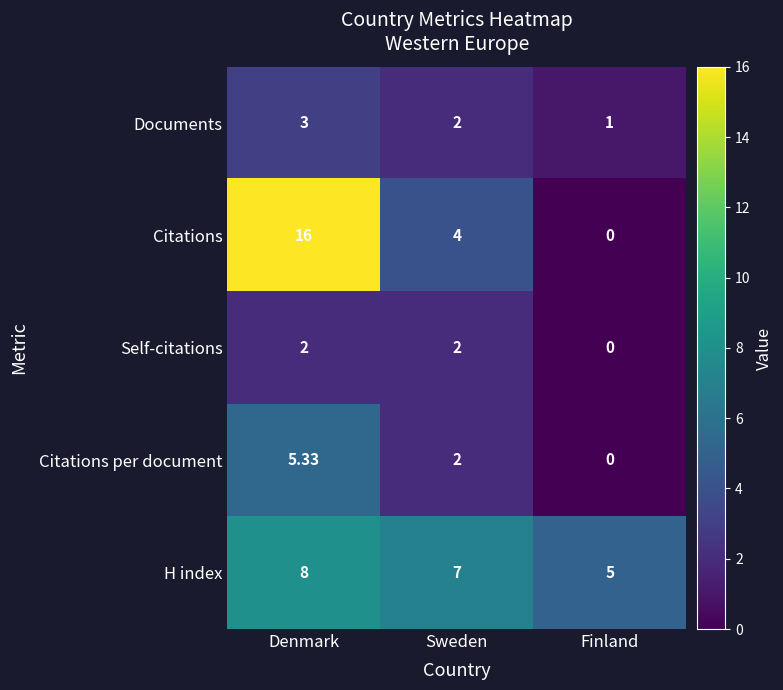

Where does the H index series first go above 7?

Denmark